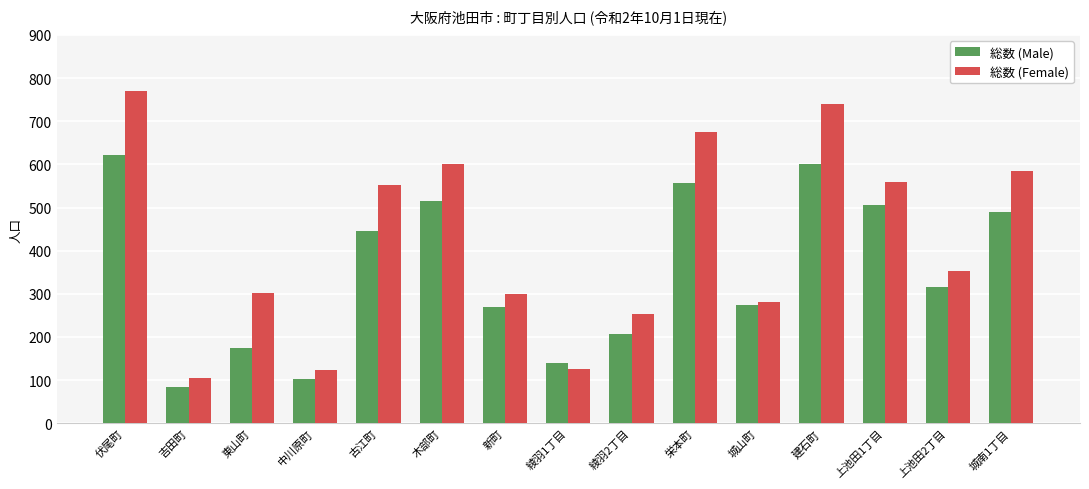

What is the difference between the 総数 (Female) values at 建石町 and 上池田2丁目?

387